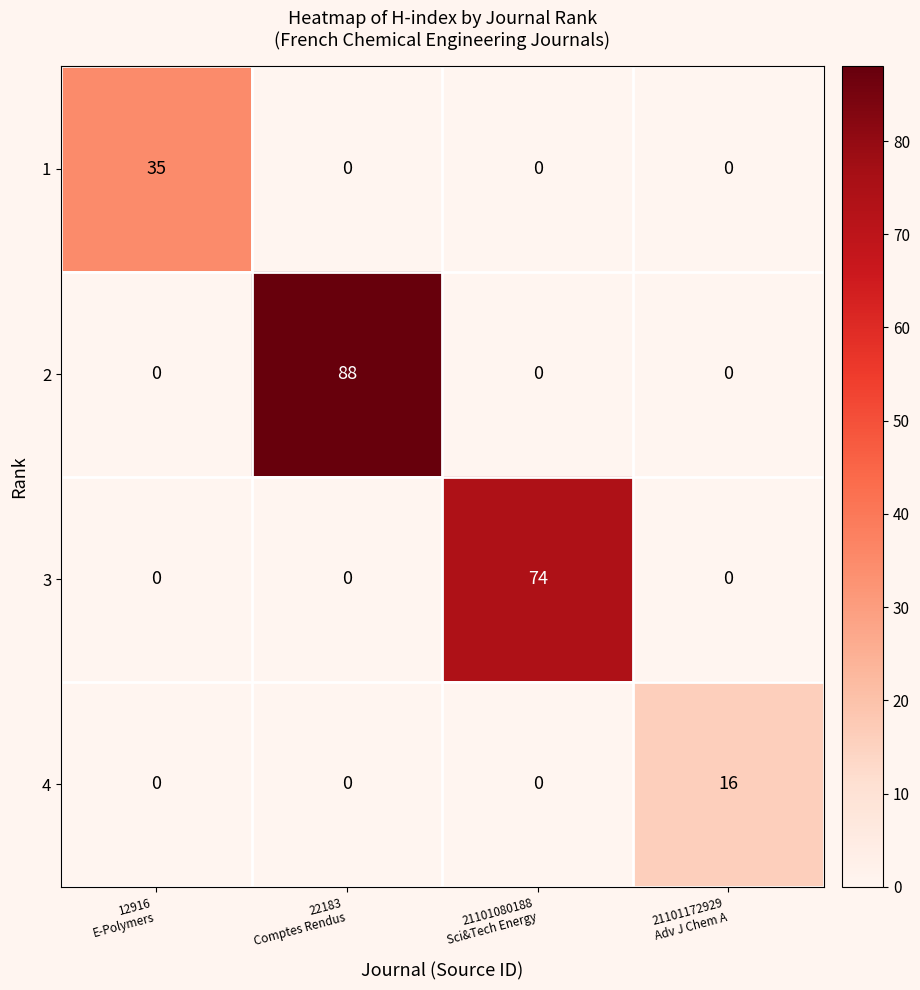

What is the highest value of the 2 series?

88